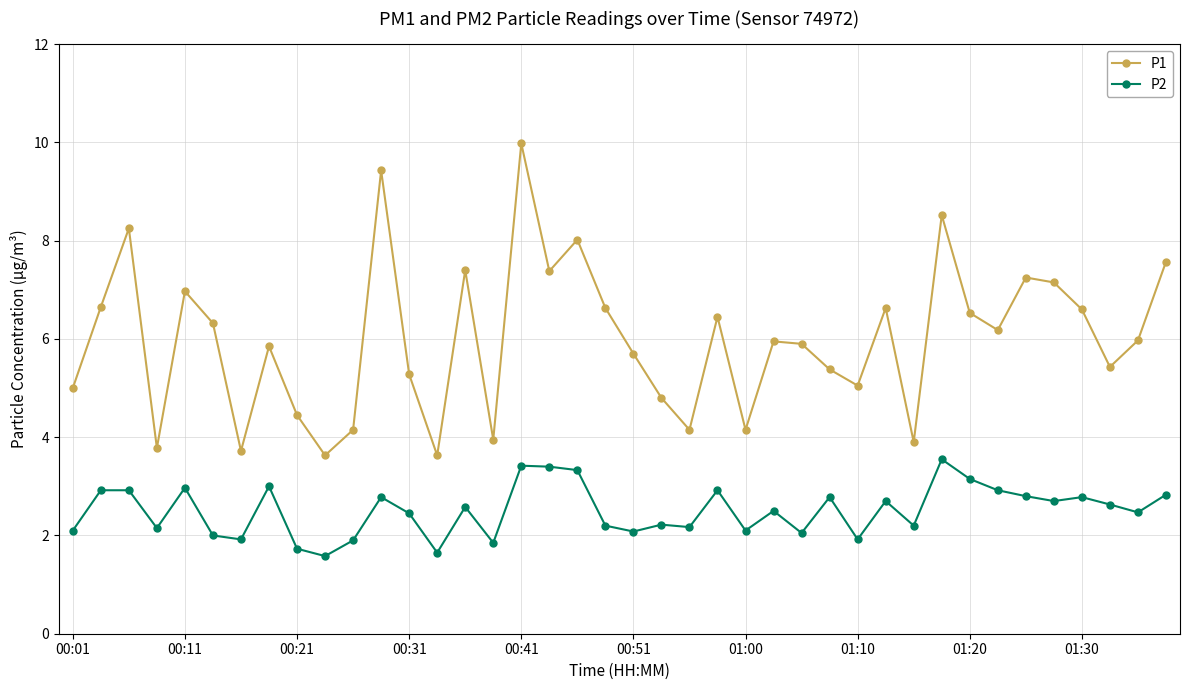

What is the value of the P1 point at the 24th from the left?

6.5